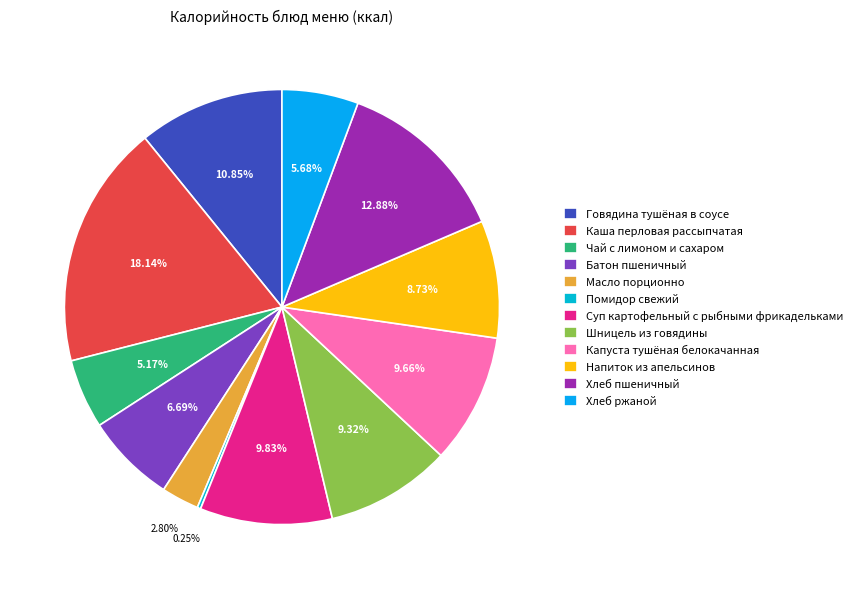

Combined, what portion of the pie is Батон пшеничный and Напиток из апельсинов?

15.4%